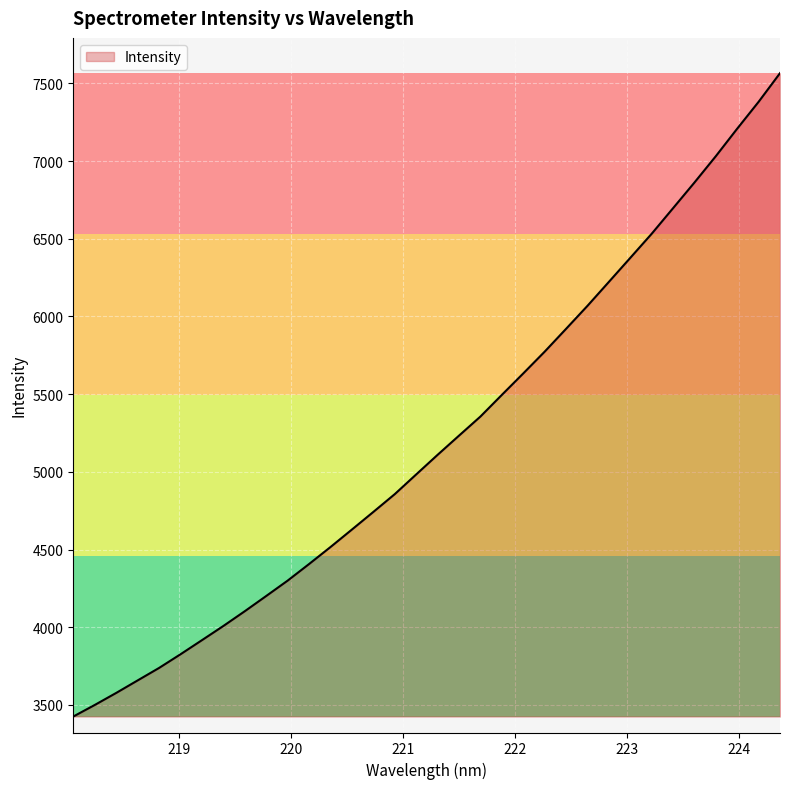

What is the greatest value displayed?

7565.8